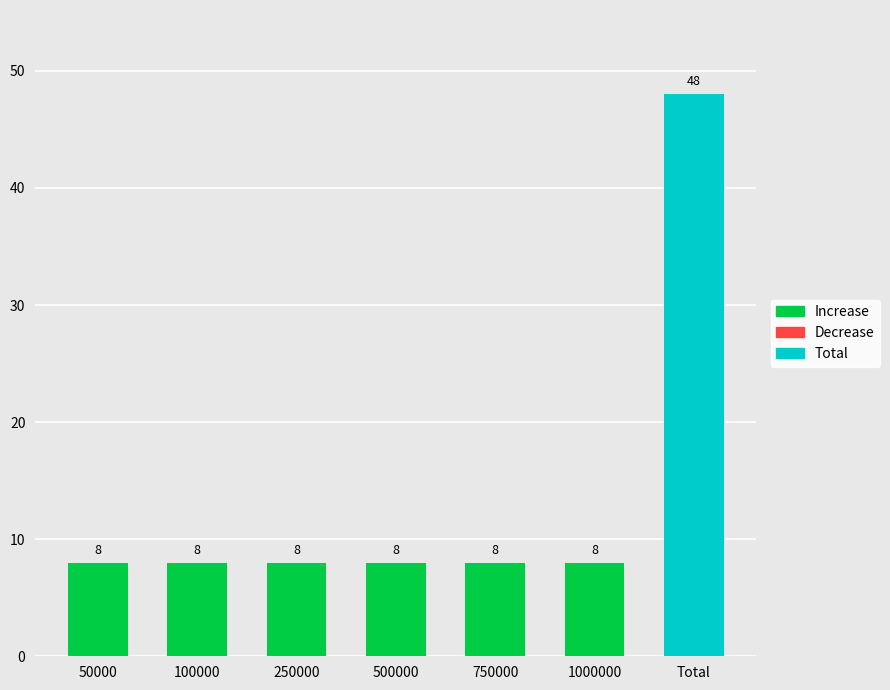

What position from the left is 1000000?

6